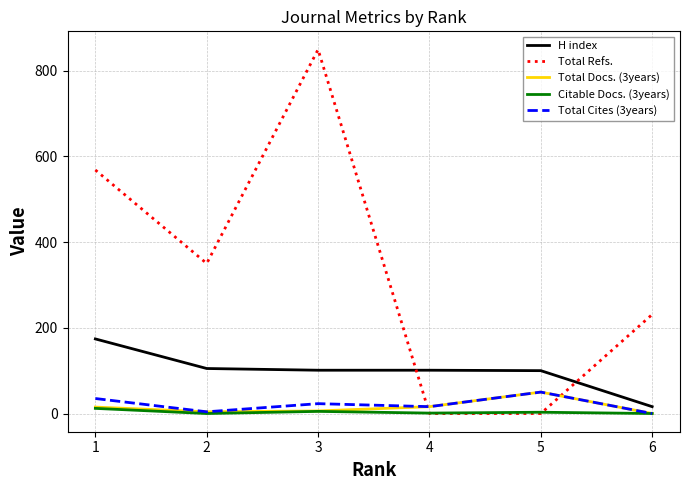

True or false: Total Refs. and Total Cites (3years) intersect in this chart.

True